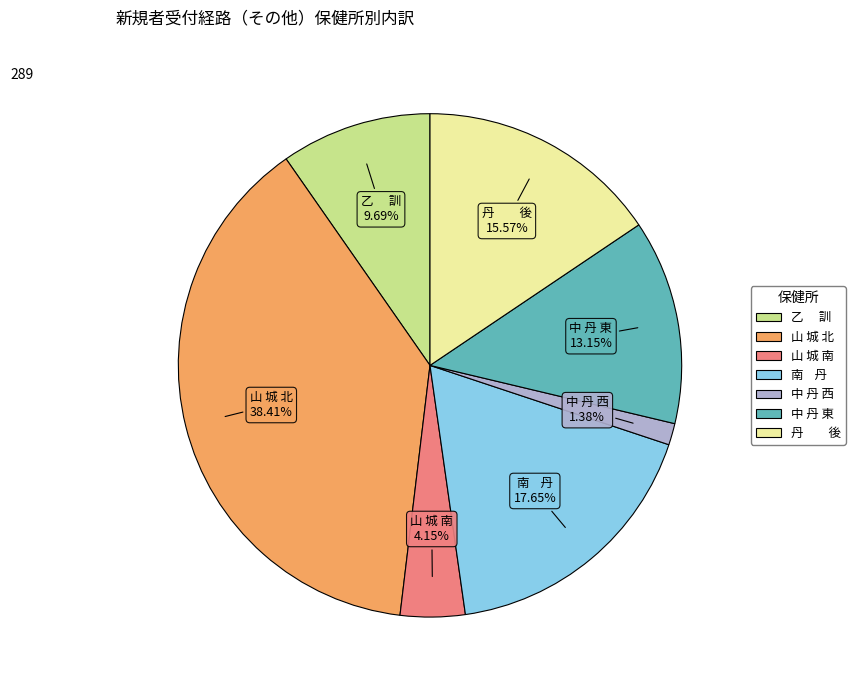

Approximately how many times larger is the value at 山 城 北 compared to 中 丹 東?

2.9